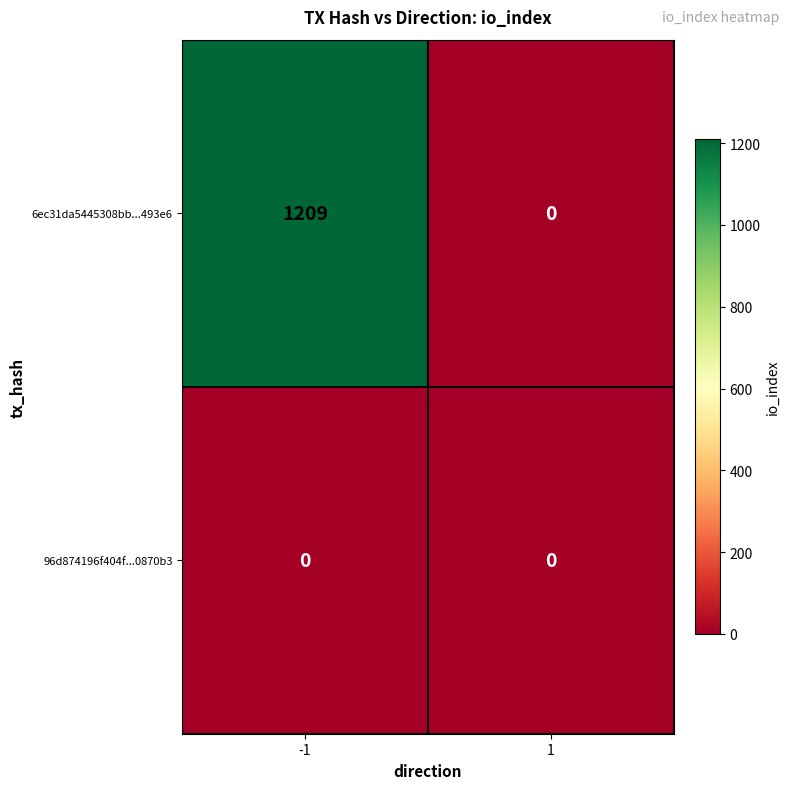

At which category is the sum across all series the highest?

-1